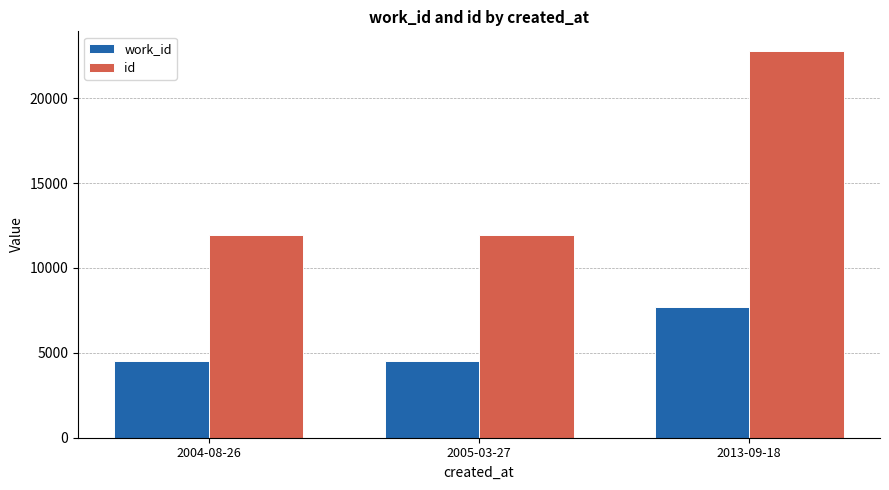

Read the work_id value at 2005-03-27.

4534